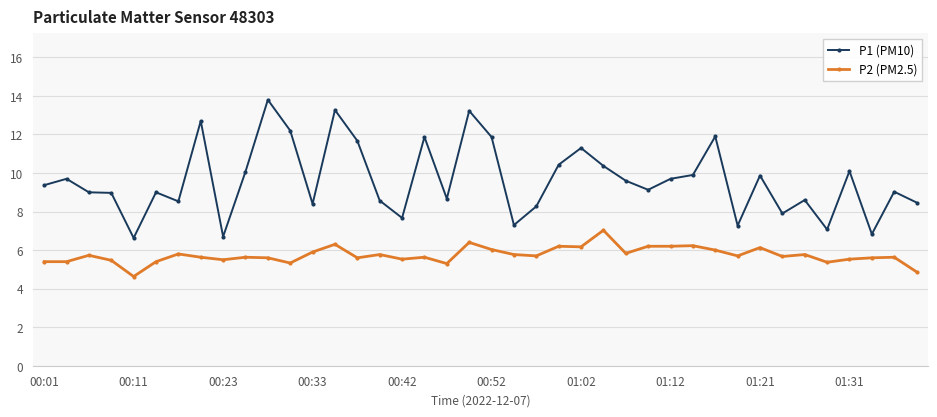

True or false: P1 (PM10) has more than 2 interior local peaks.

True